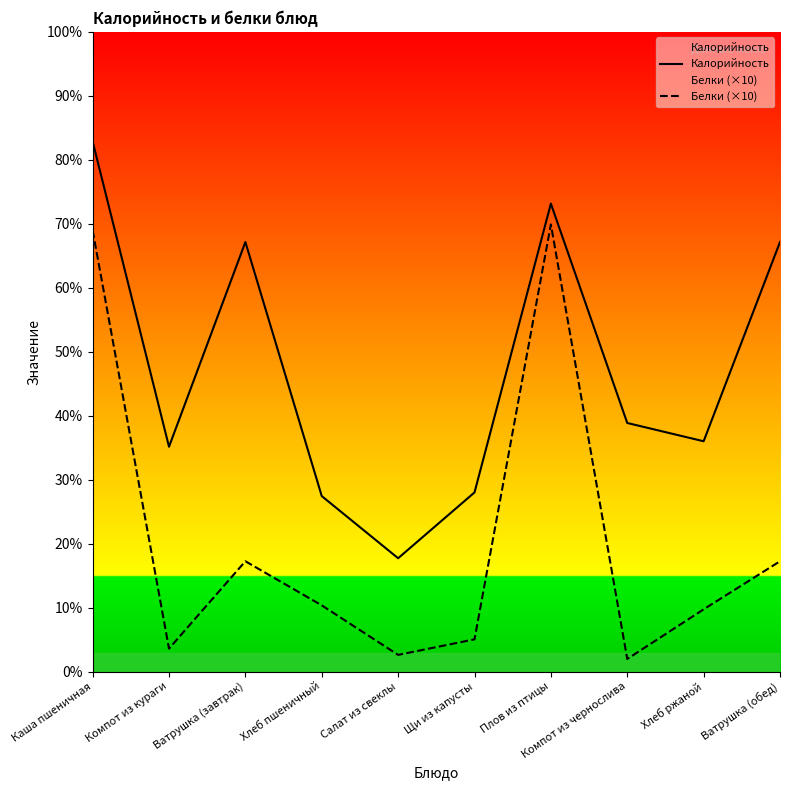

Is it true that Калорийность equals 126.0 at Хлеб ржаной?

True